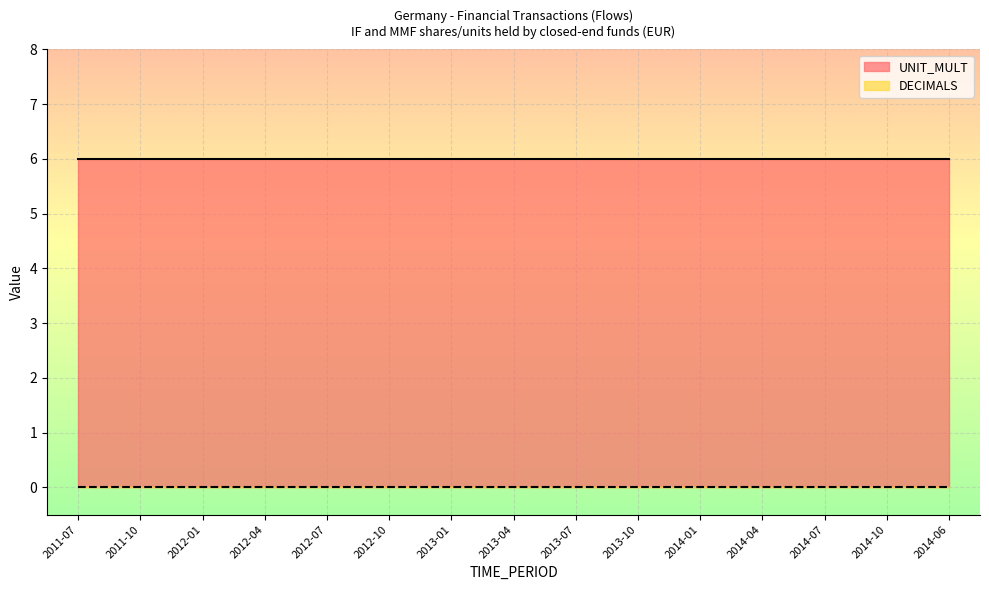

True or false: DECIMALS and UNIT_MULT intersect in this chart.

False